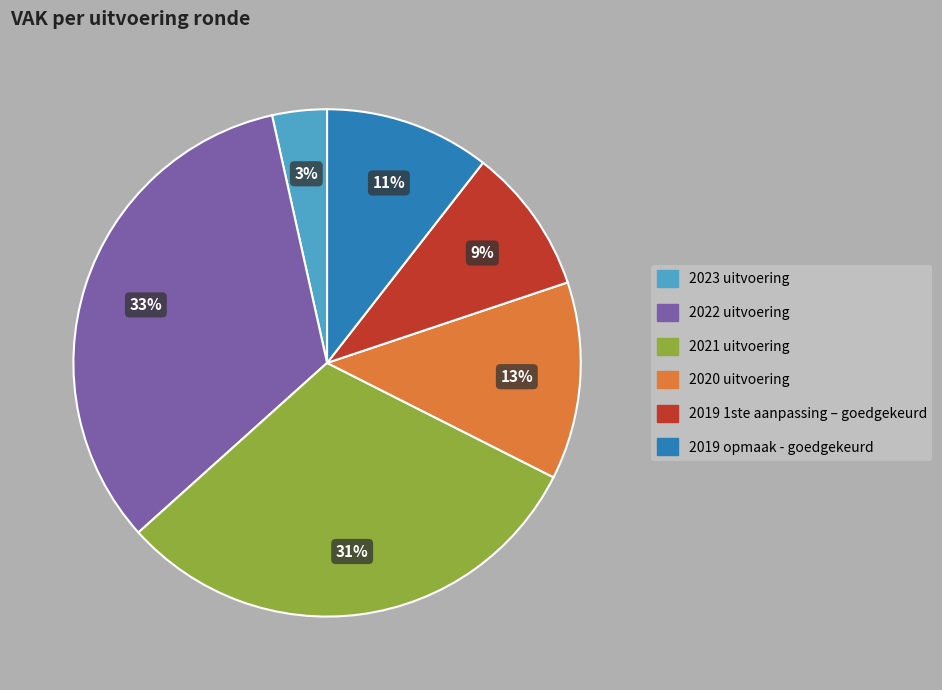

Rank the categories by value from highest to lowest.

2022 uitvoering, 2021 uitvoering, 2020 uitvoering, 2019 opmaak - goedgekeurd, 2019 1ste aanpassing – goedgekeurd, 2023 uitvoering